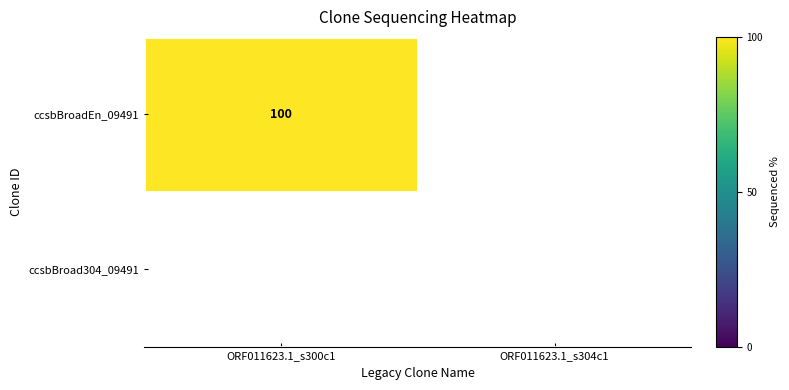

Reading left to right, extract all data points from this chart.

ORF011623.1_s300c1: 0=100	1=0
ORF011623.1_s304c1: 0=0	1=0